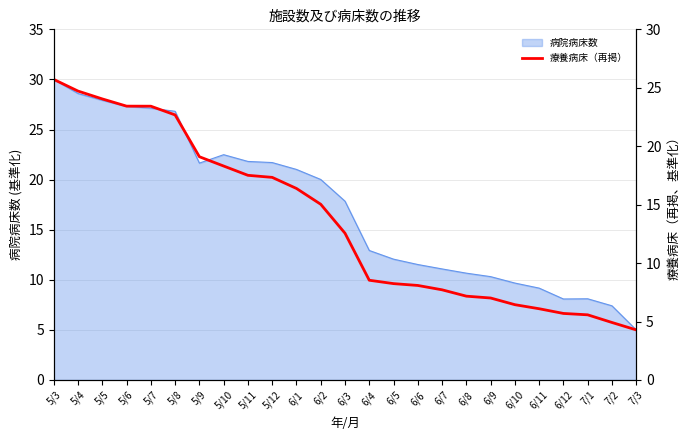

At which category does the chart reach its minimum across all series?

7/3